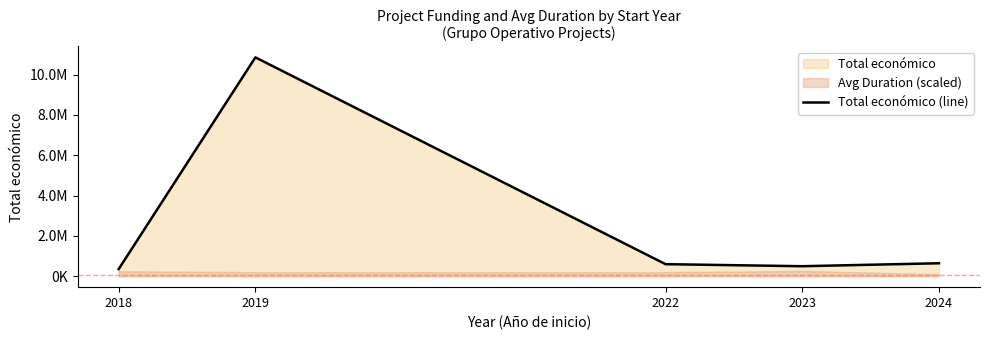

Reading left to right, transcribe all the data shown in this chart.

2018=352871	2019=10849329	2022=597322	2023=495921	2024=642874